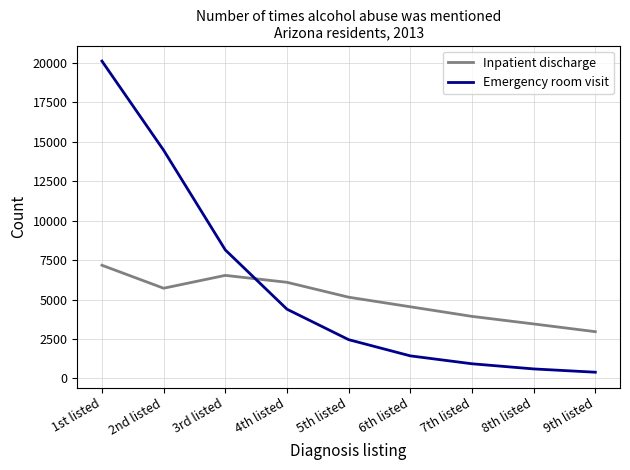

What is the difference between the highest and lowest values at 6th listed?

3109